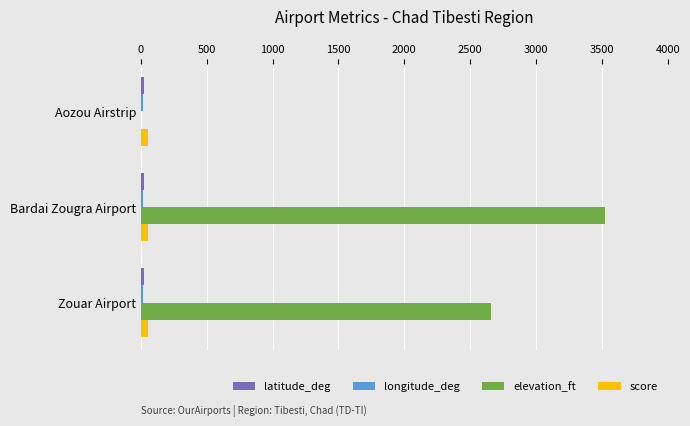

True or false: elevation_ft has a value of 4356.0 at Zouar Airport.

False